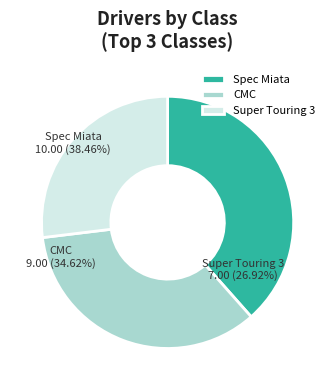

Between Super Touring 3 and CMC, which is larger?

CMC